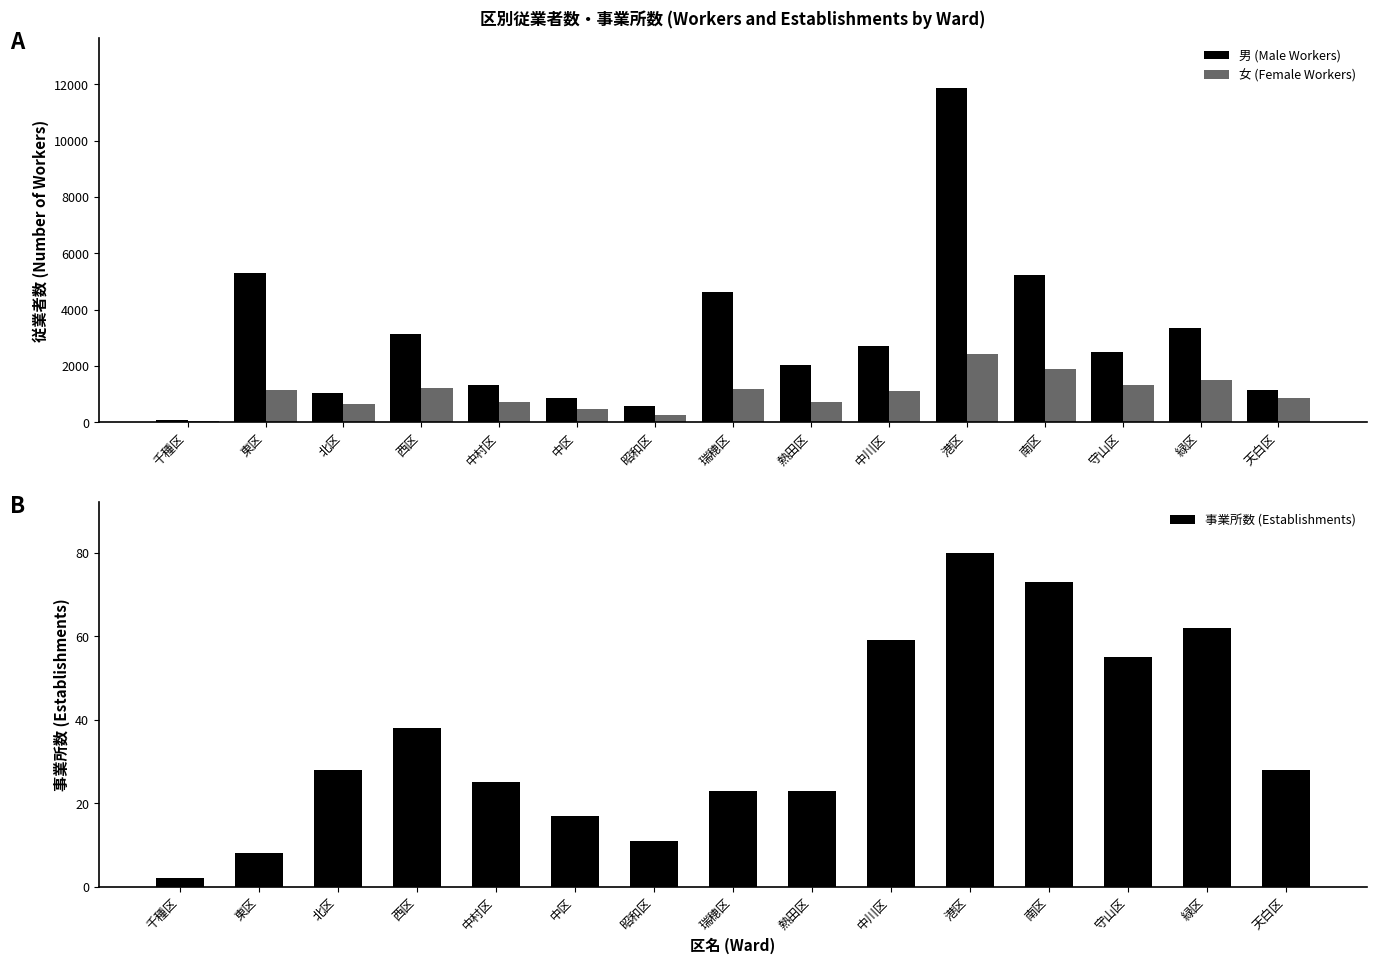

Which label corresponds to the smallest value in the chart?

千種区